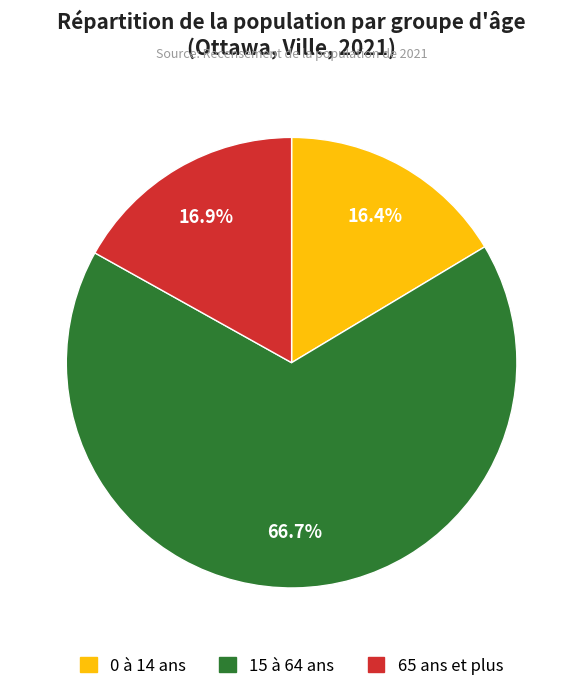

To the nearest percent, what portion does 0 à 14 ans represent?

16%